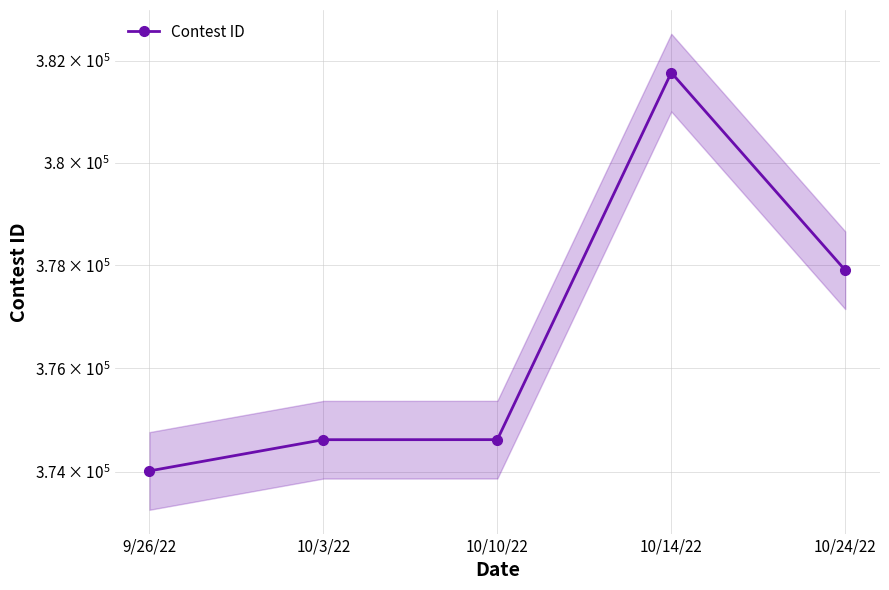

What is the label of the 1st point from the right?

10/24/22